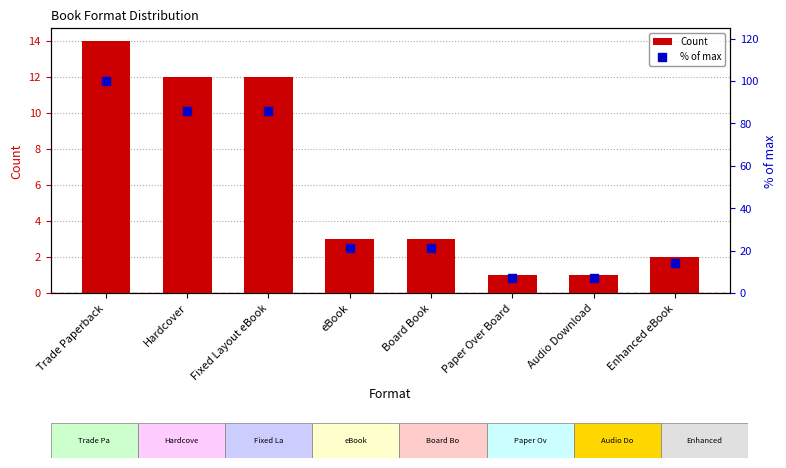

At which category is the sum across all series the highest?

Trade Paperback